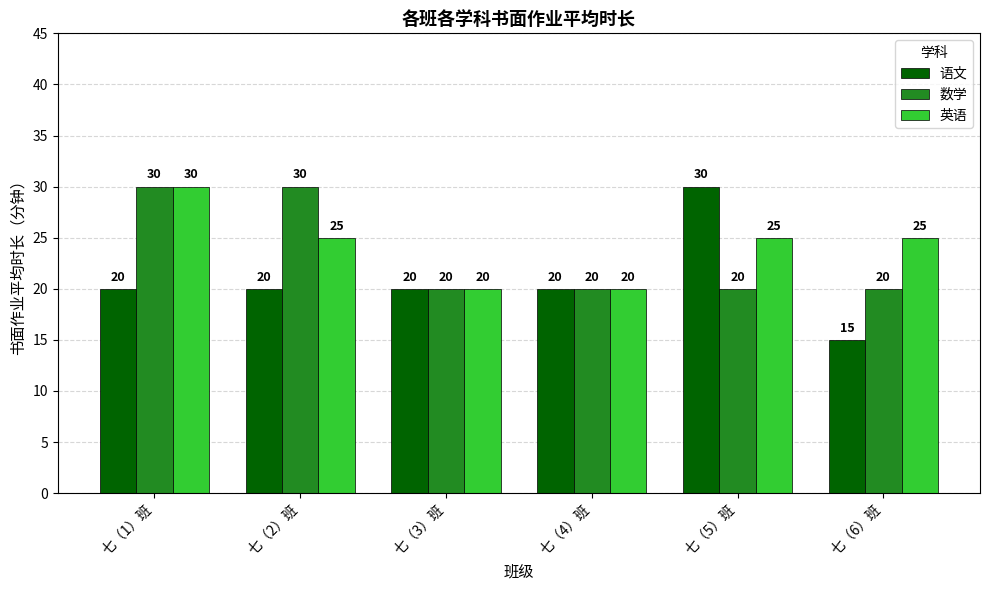

What is the difference between the highest and lowest values at 七（1）班?

10